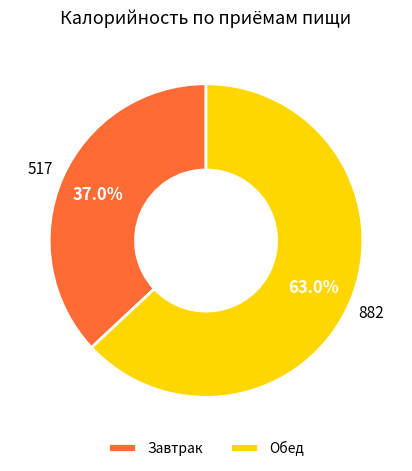

Is there any slice that represents more than half of the pie?

Yes